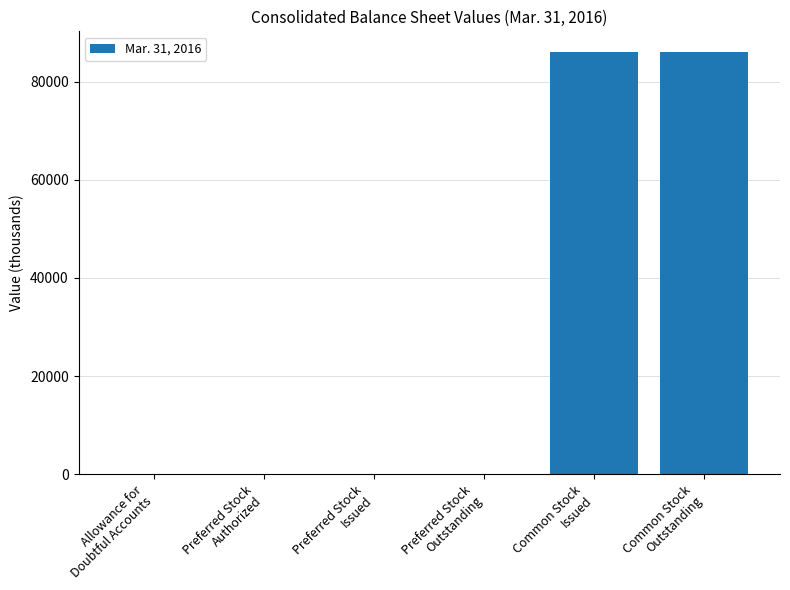

What is the sum of all values?

172149.4